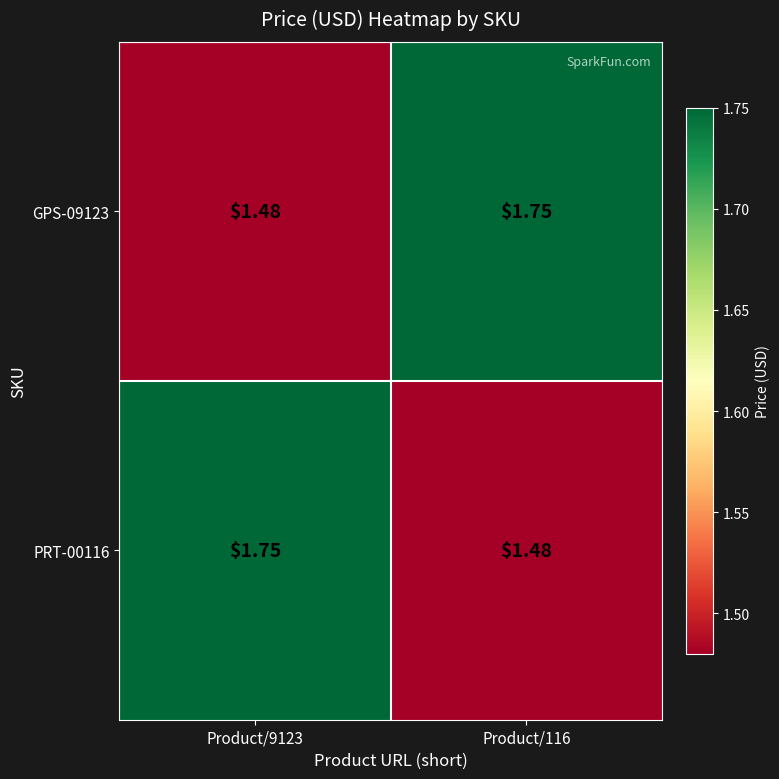

Is the value of GPS-09123 at Product/9123 greater than the value of PRT-00116 at Product/9123?

No